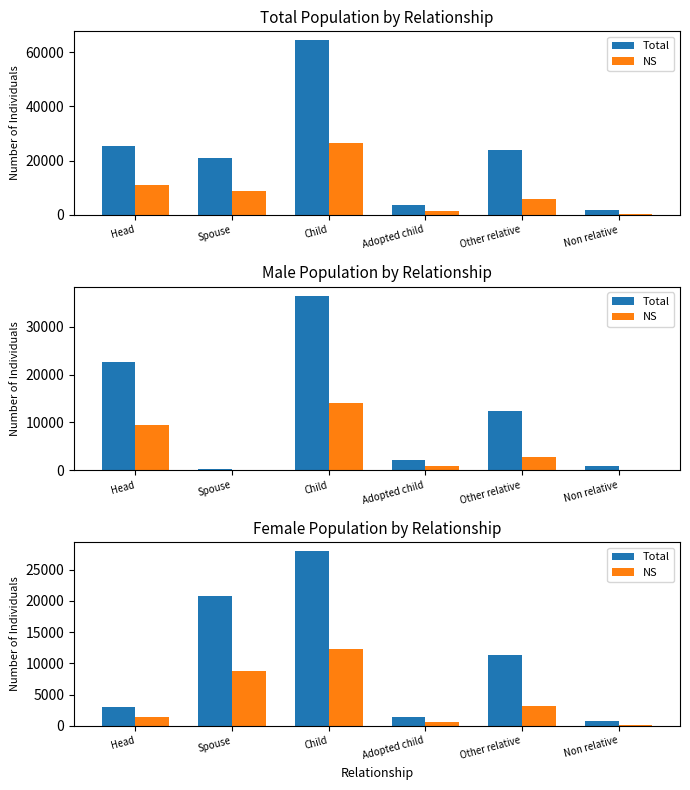

What is the value of the Total bar at the 5th from the left?

11264